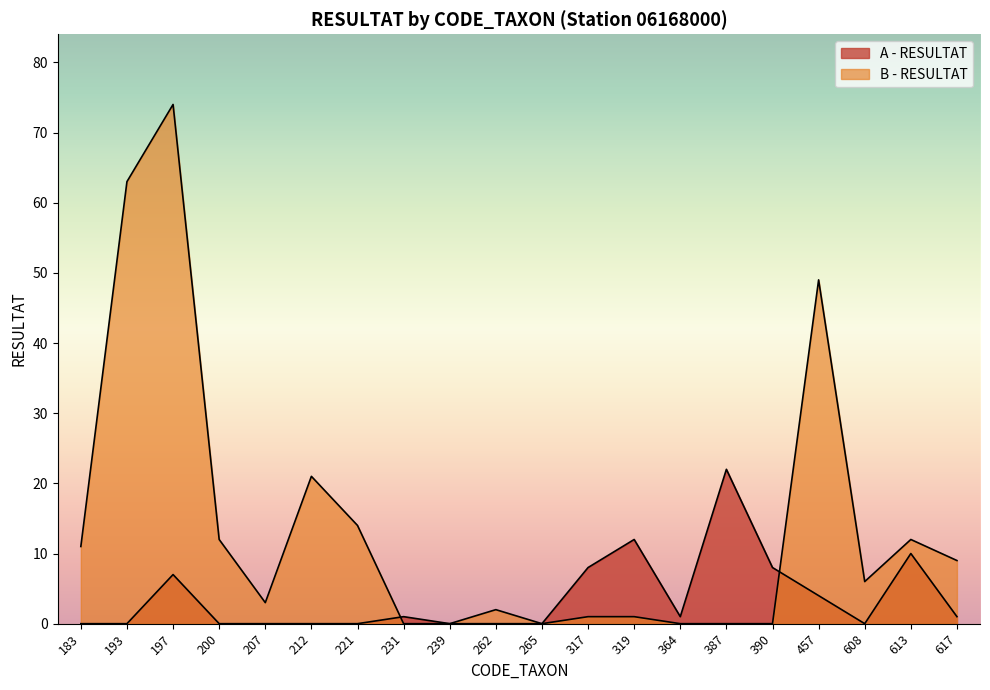

What is the sum of the values at 613 and 239?

10